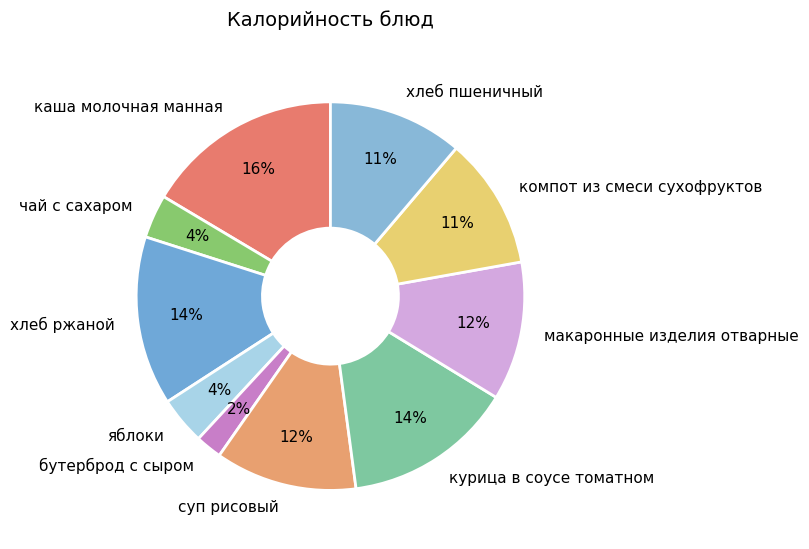

Which has a higher value, бутерброд с сыром or курица в соусе томатном?

курица в соусе томатном